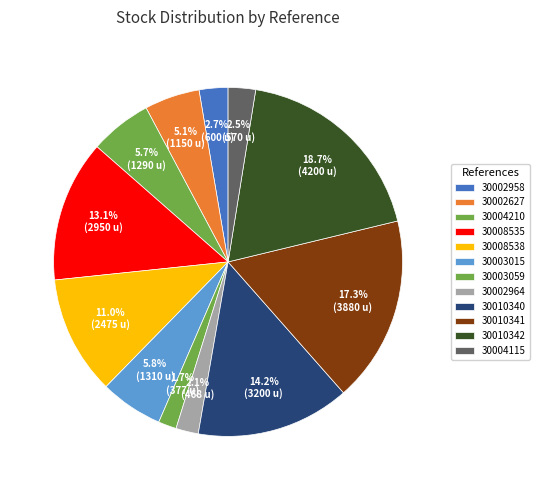

True or false: 30008535 accounts for 27% of the total.

False